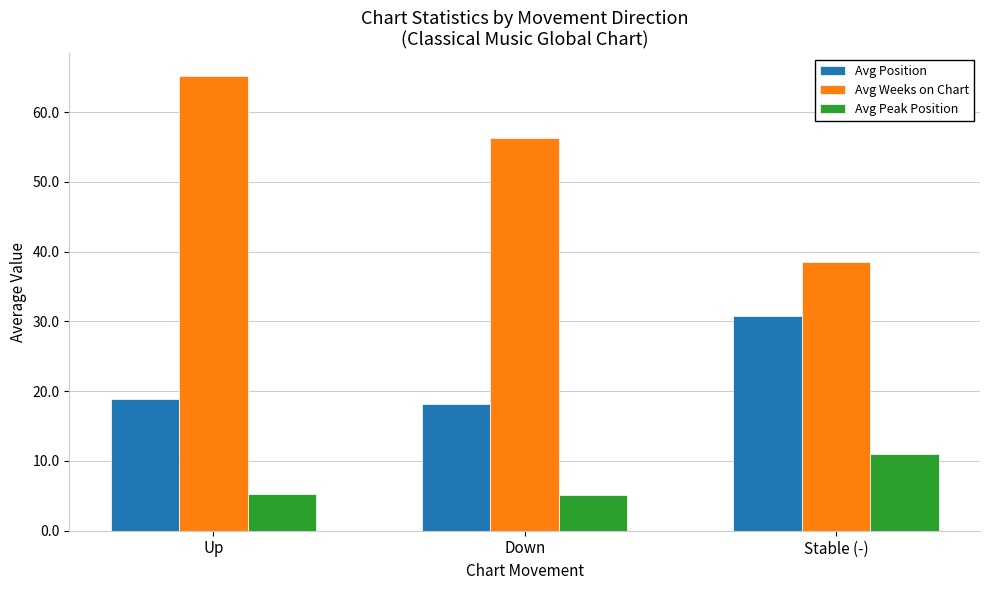

What is the total value across all series at Down?

79.7